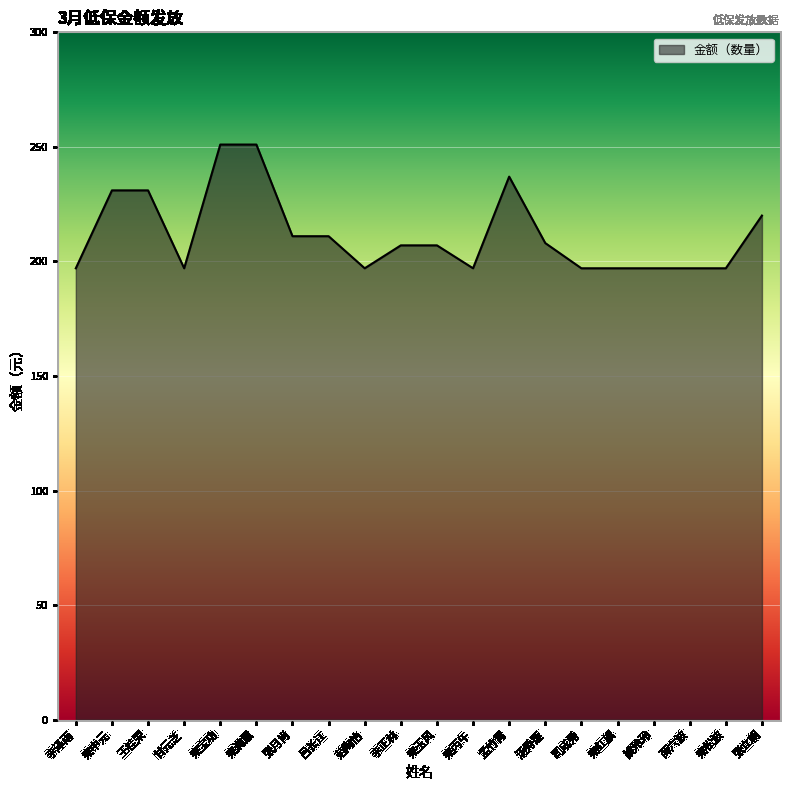

How many lines are shown in the chart?

1